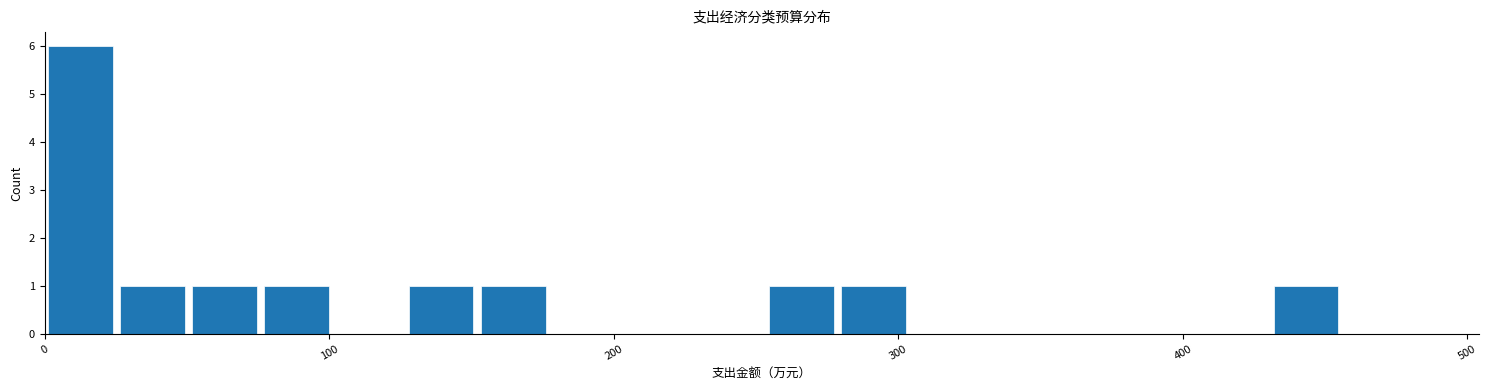

Around what value on the x-axis is the tallest bar? Give the approximate position of its centre, as read against the axis.

10